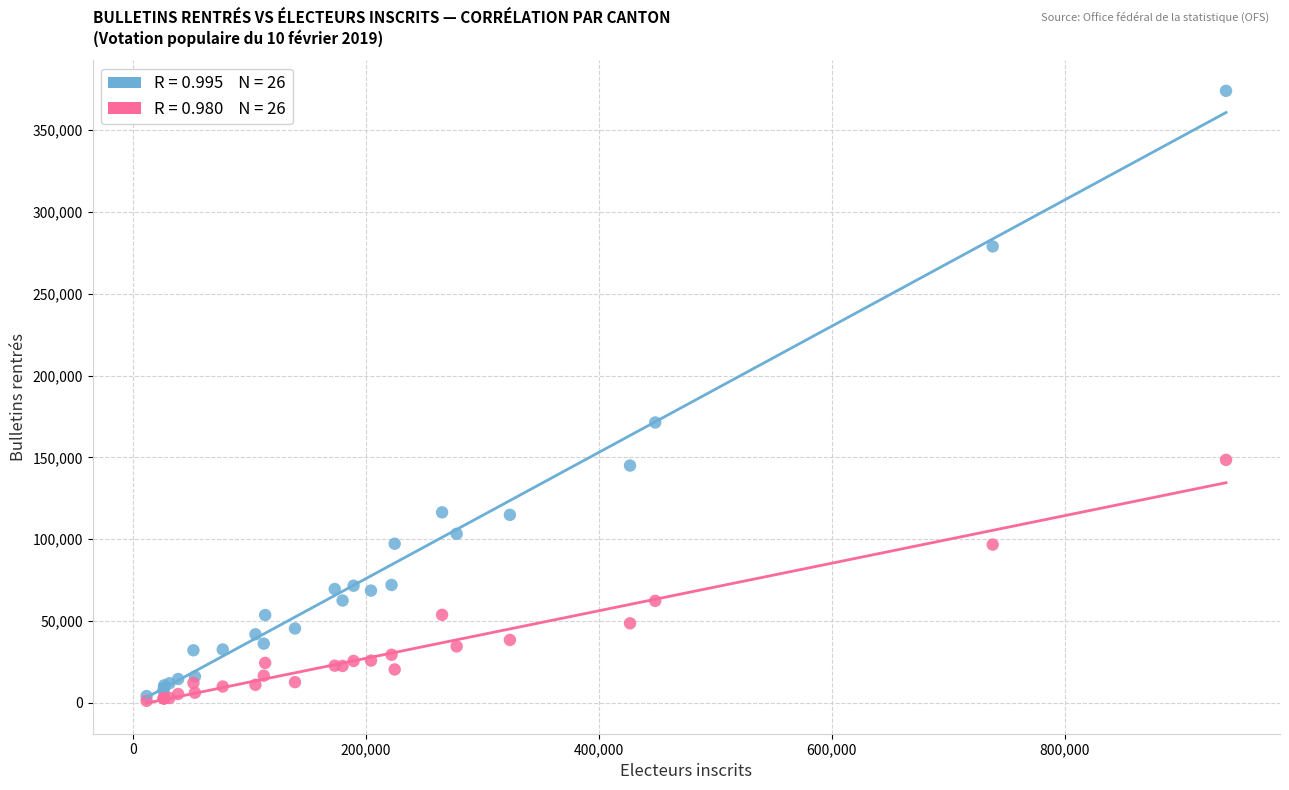

Across all series, what Y value is closest to 187582?

171288